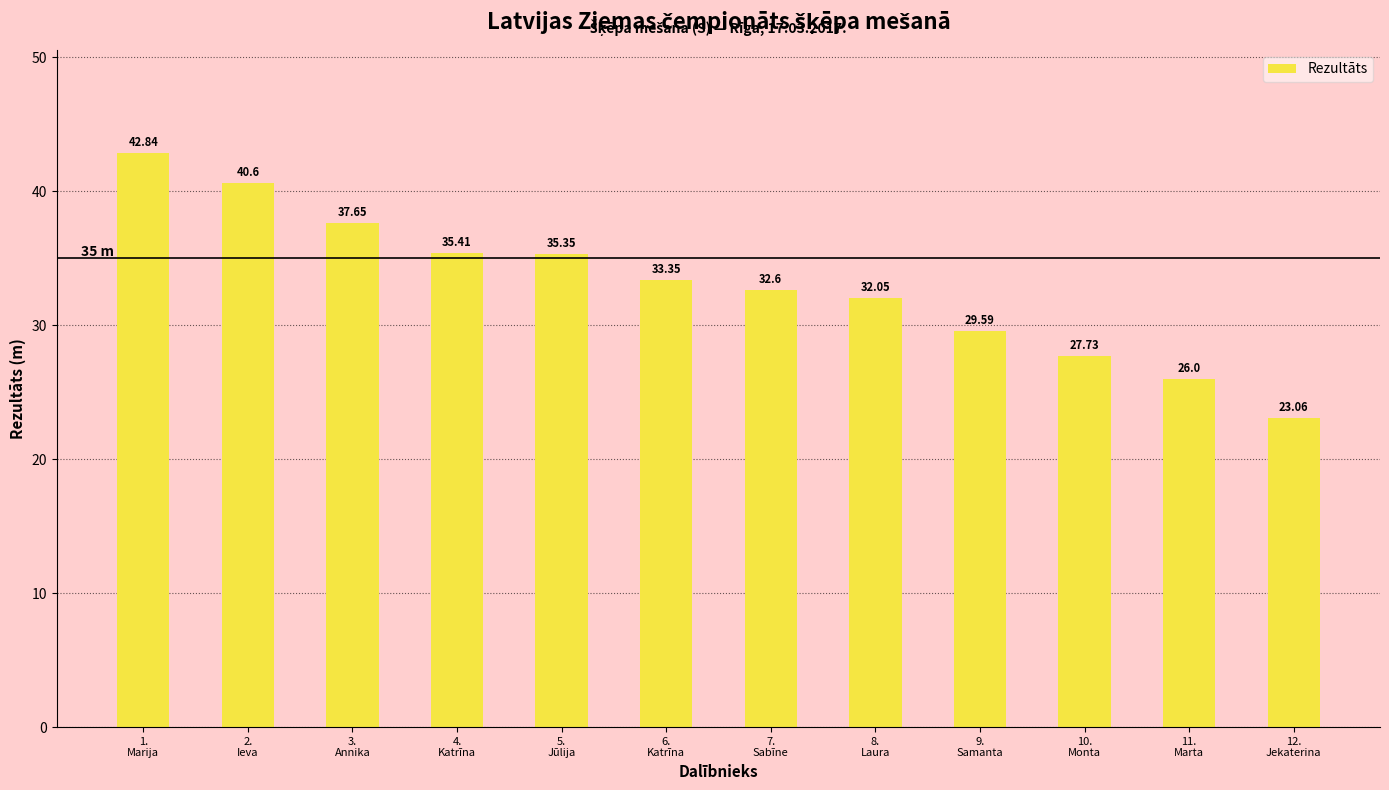

Is it true that the value at 8.
Laura is 17.4?

False